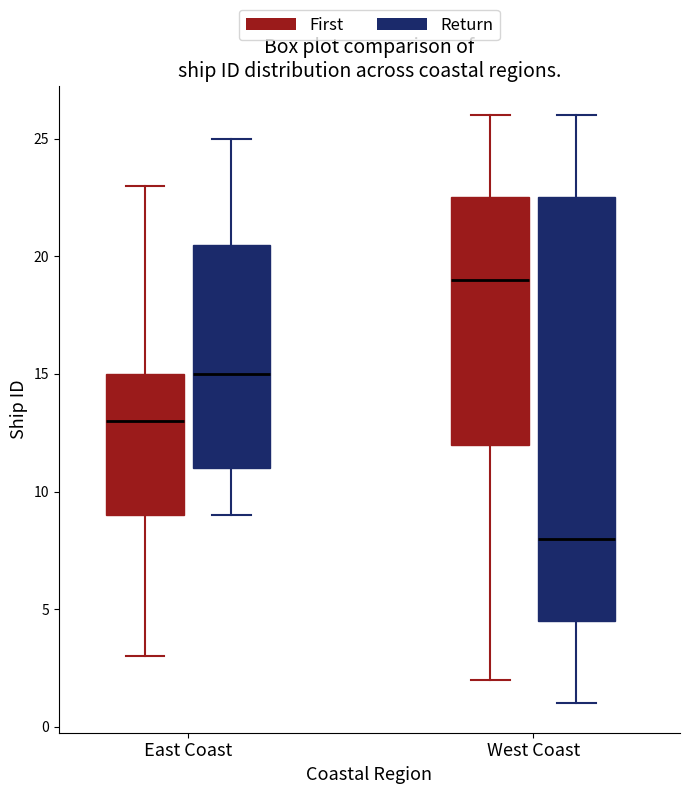

Reading left to right, read every box against the y-axis: the position of its median line, the range the box covers, and the ends of its whiskers. The values are not printed on the chart, so give them approximately, as read against the axis.

East Coast (First): median 13.0, box 9.0 to 15.0, whiskers 3.0 to 23.0
East Coast (Return): median 15.0, box 11.0 to 20.5, whiskers 9.0 to 25.0
West Coast (First): median 19.0, box 12.0 to 22.5, whiskers 2.0 to 26.0
West Coast (Return): median 8.0, box 4.5 to 22.5, whiskers 1.0 to 26.0